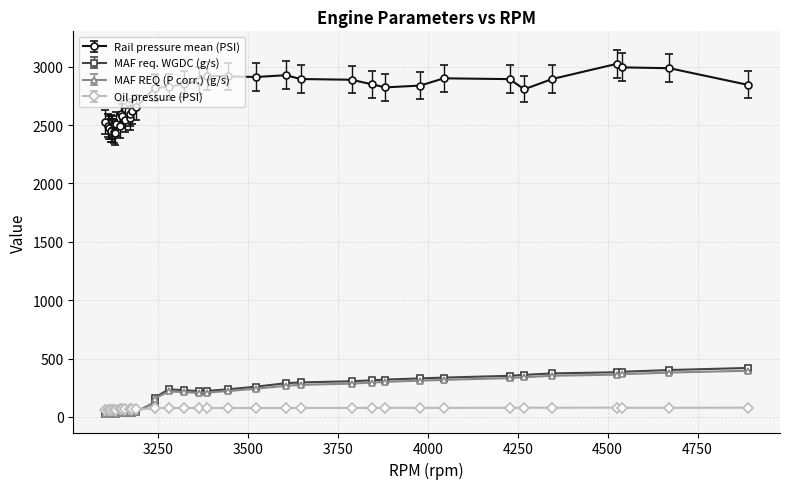

At 3241, list the series in order from smallest to largest.

Oil pressure (PSI), MAF REQ (P corr.) (g/s), MAF req. WGDC (g/s), Rail pressure mean (PSI)